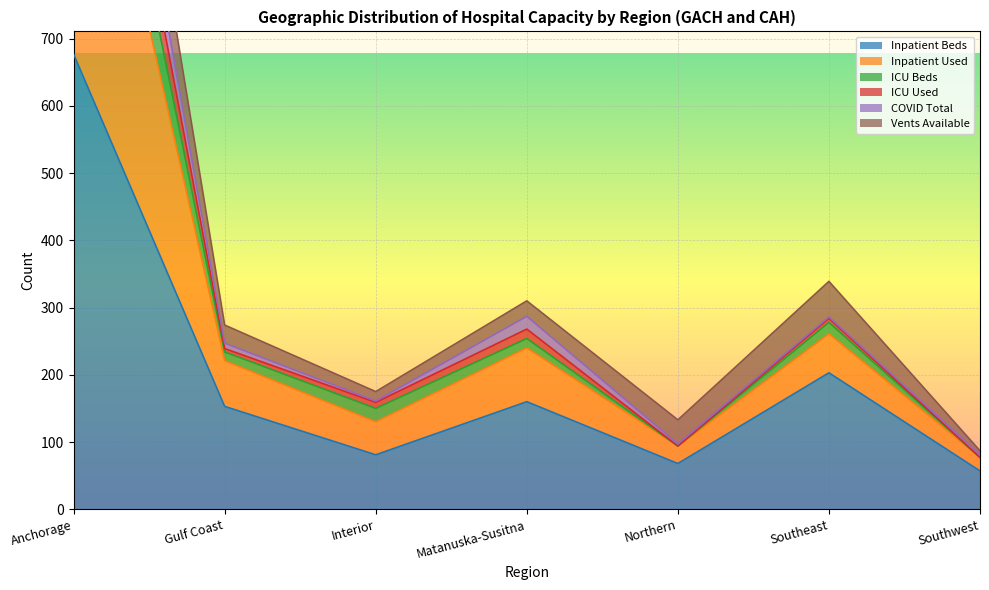

What is the minimum value for Inpatient Beds?

57